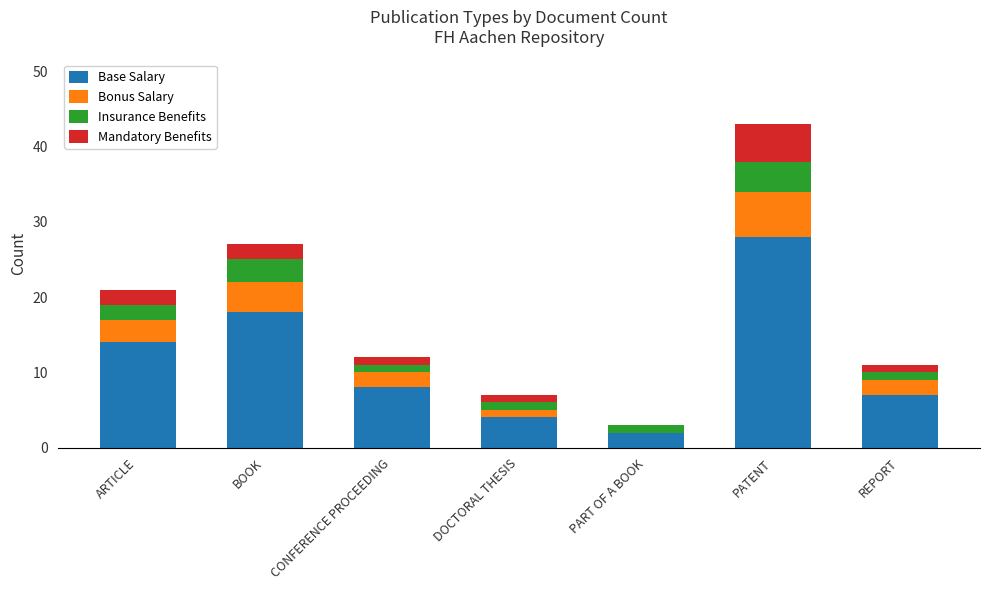

Are the bars grouped side by side (vs. stacked)?

No